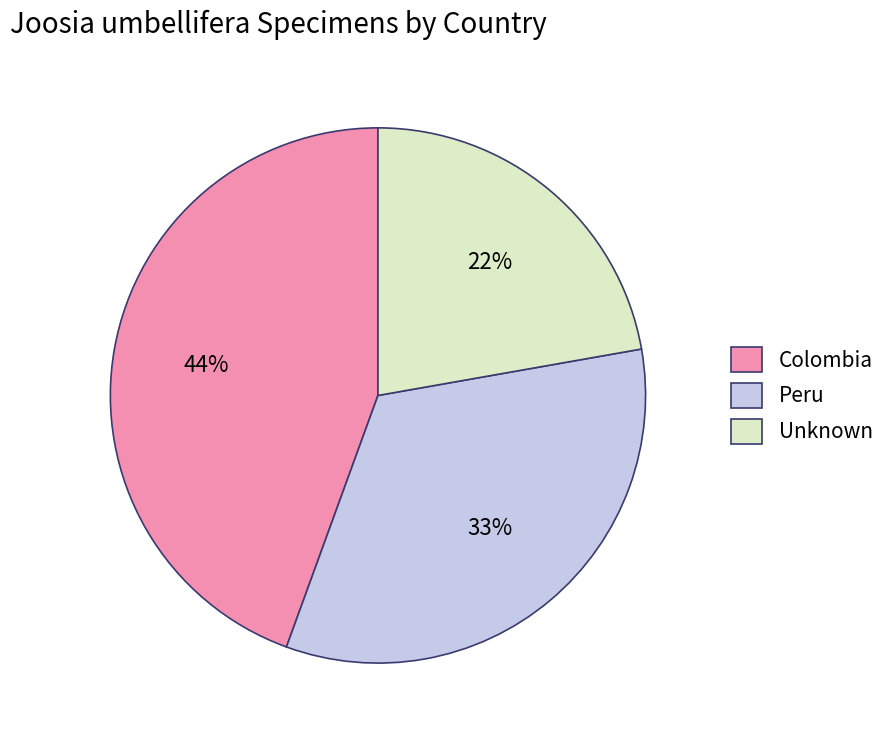

Is the sum of Peru and Unknown greater than half?

Yes